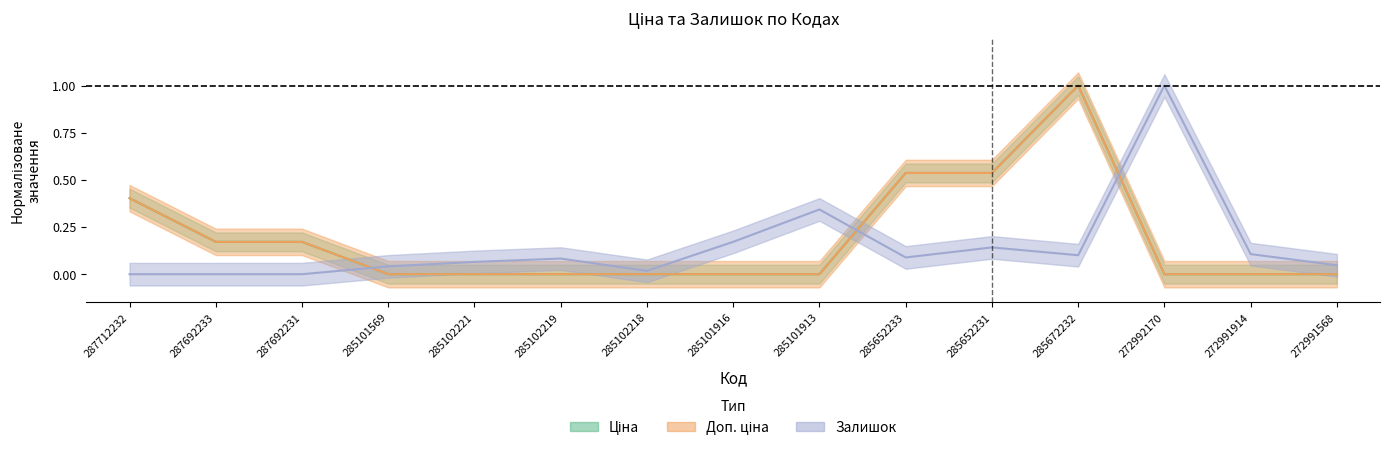

Is this an area chart (filled region under the line)?

No